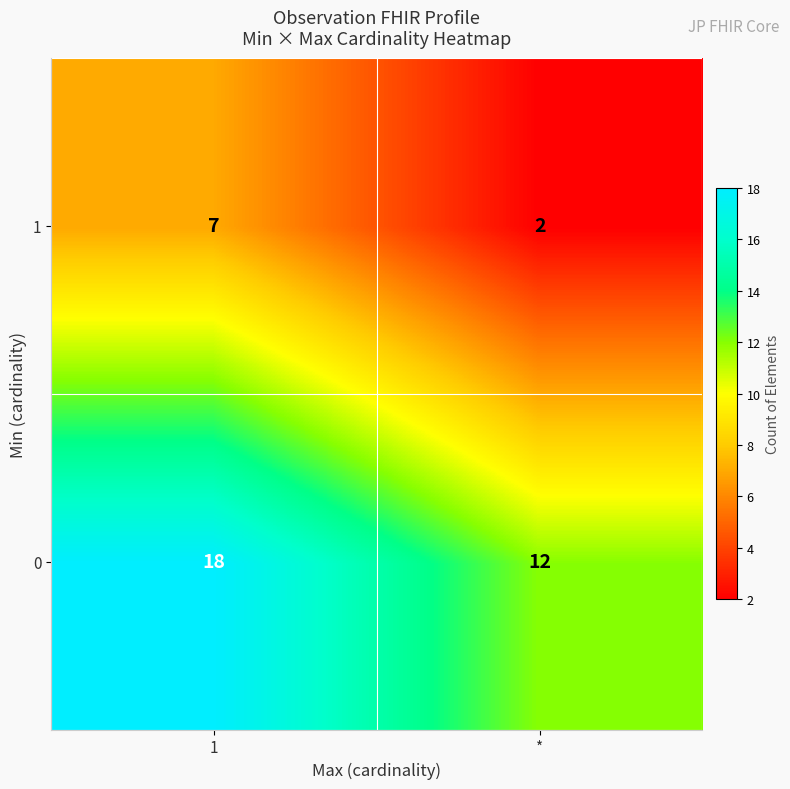

Is it true that 0 equals 7 at 1?

False